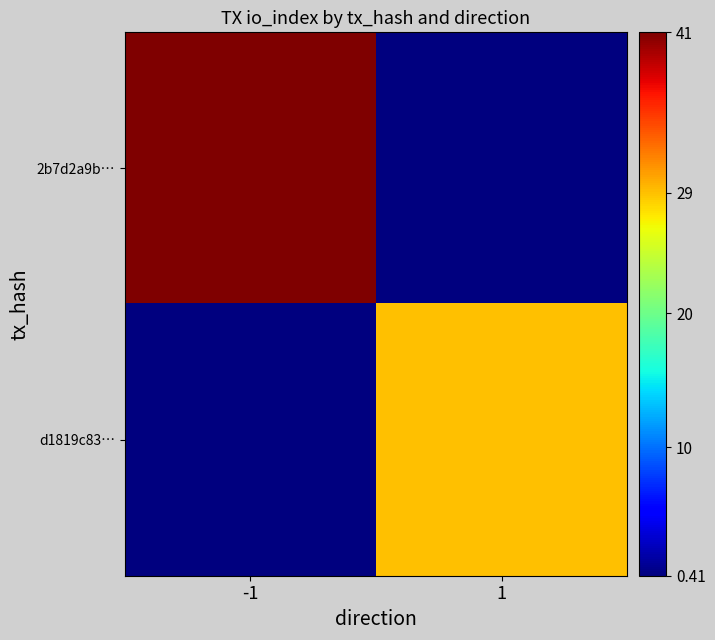

Reading left to right, transcribe all the data shown in this chart.

2b7d2a9b…: -1=41	1=0
d1819c83…: -1=0	1=29